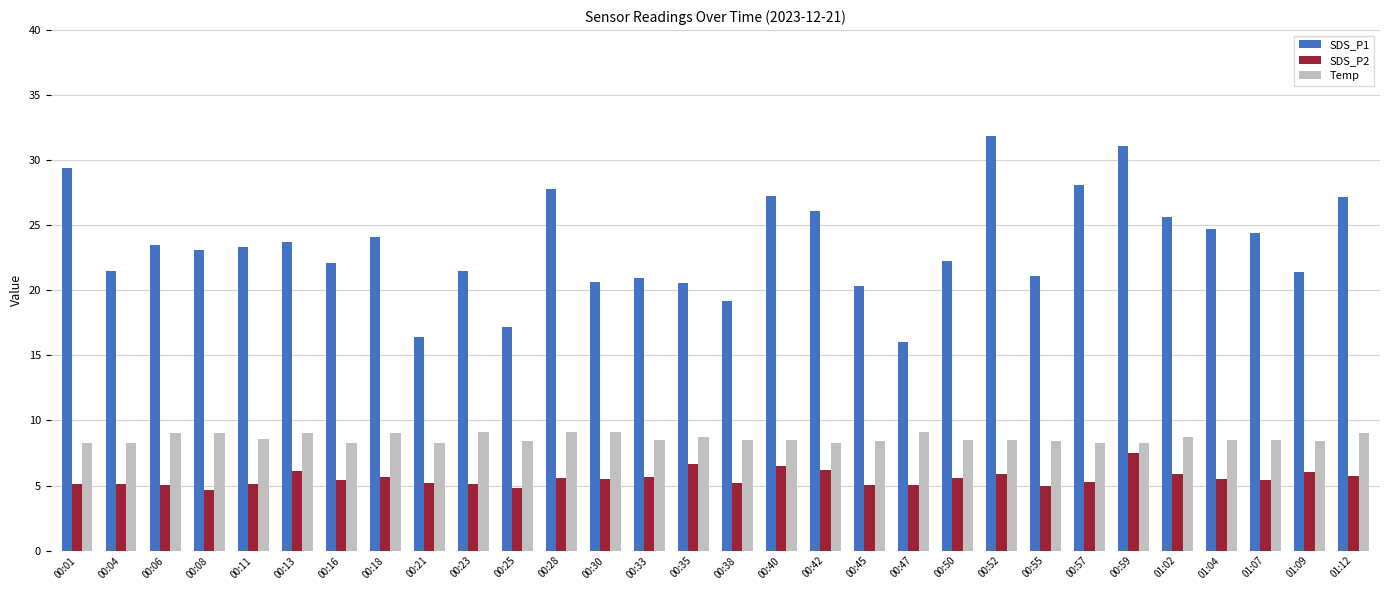

What is the spread (max minus min) of values at 00:30?

15.1